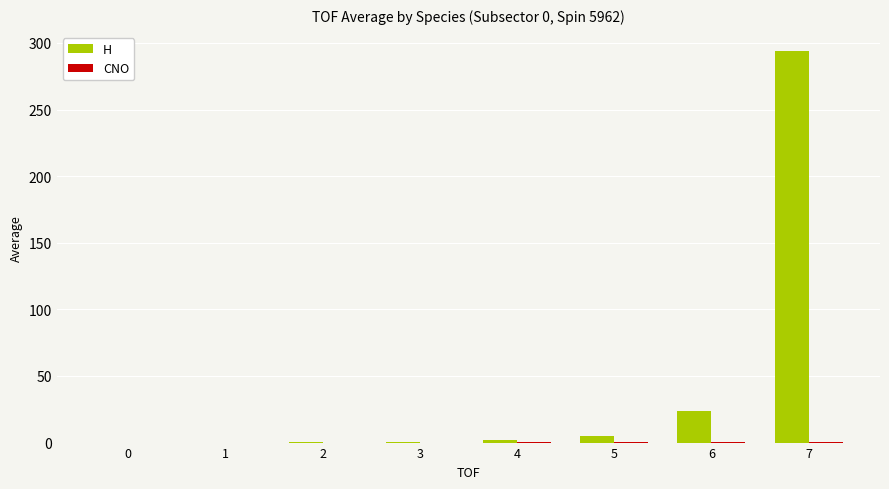

What is the sum of all H values?

324.4